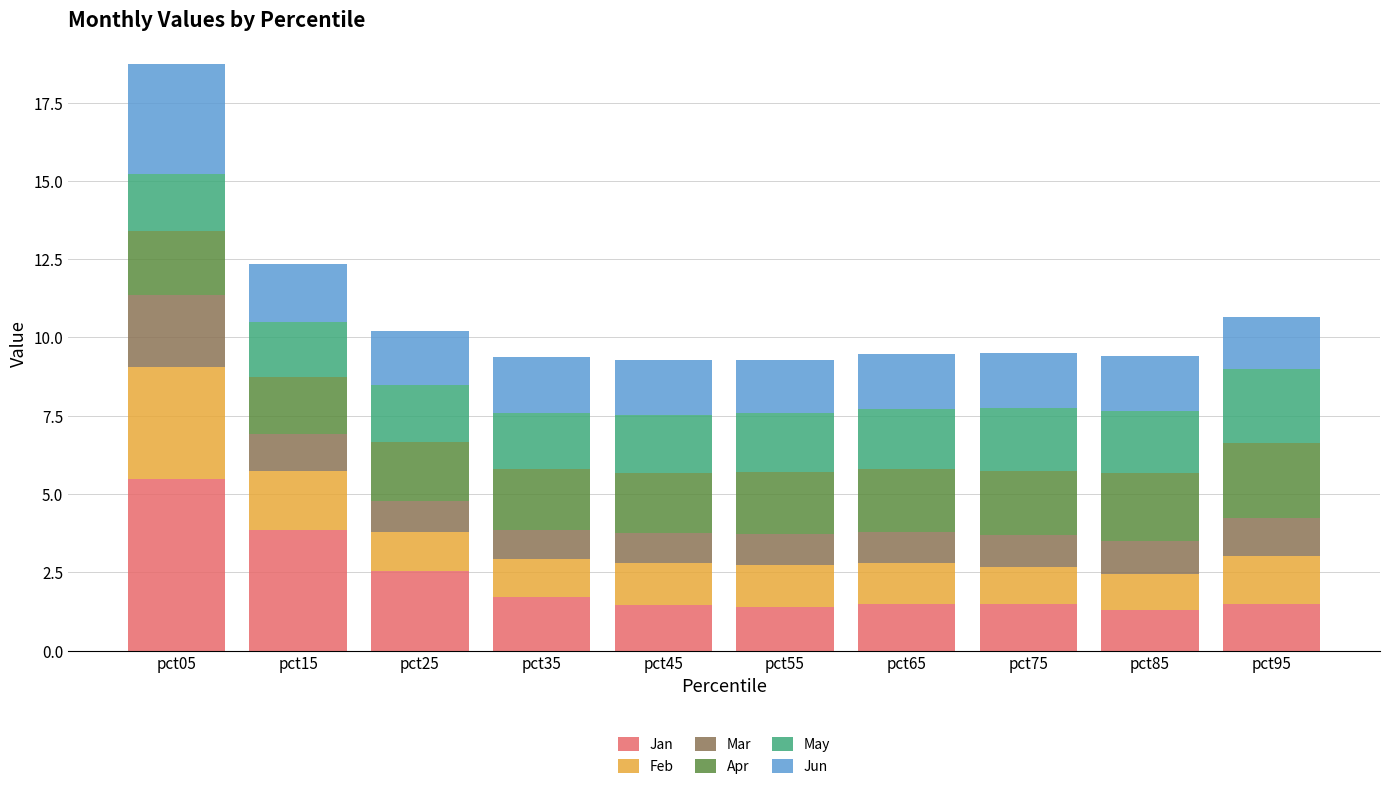

Count the number of data series in this chart.

6